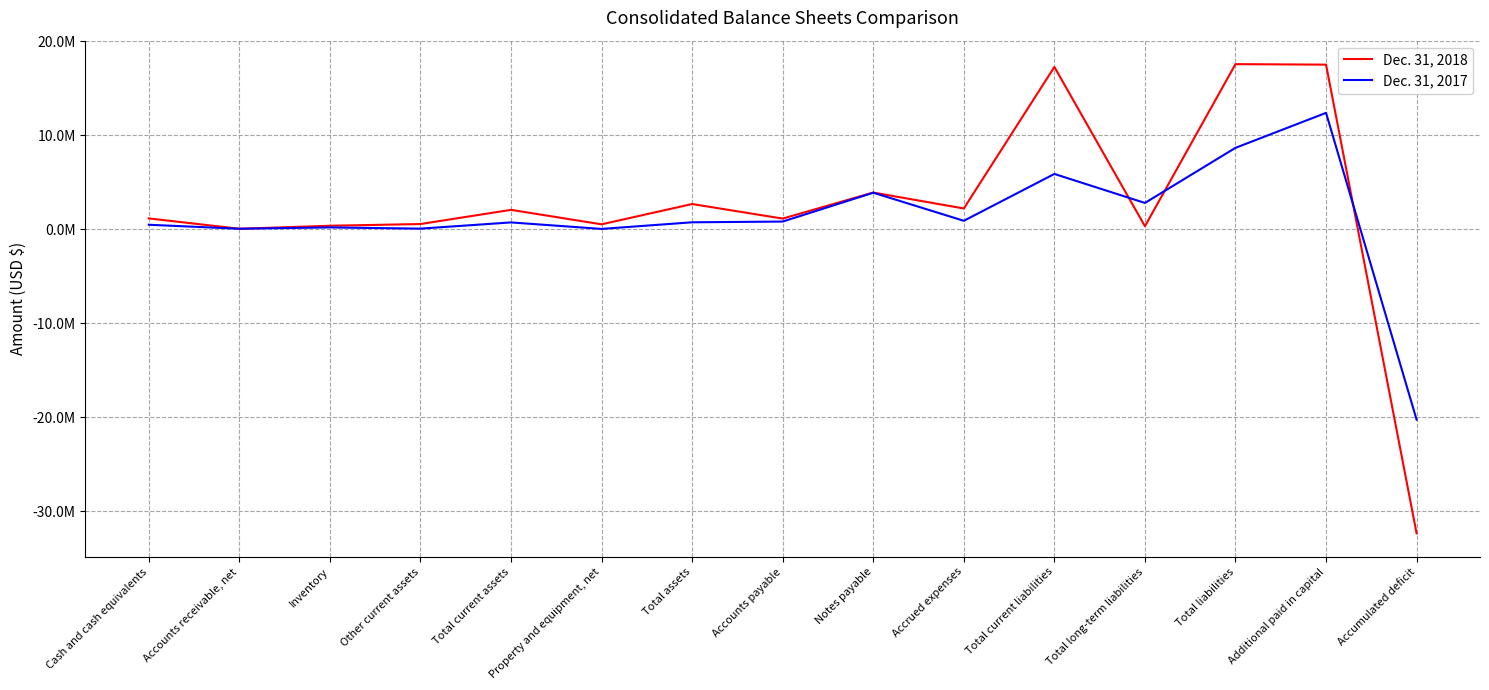

What are all the series names shown in the legend?

Dec. 31, 2018, Dec. 31, 2017